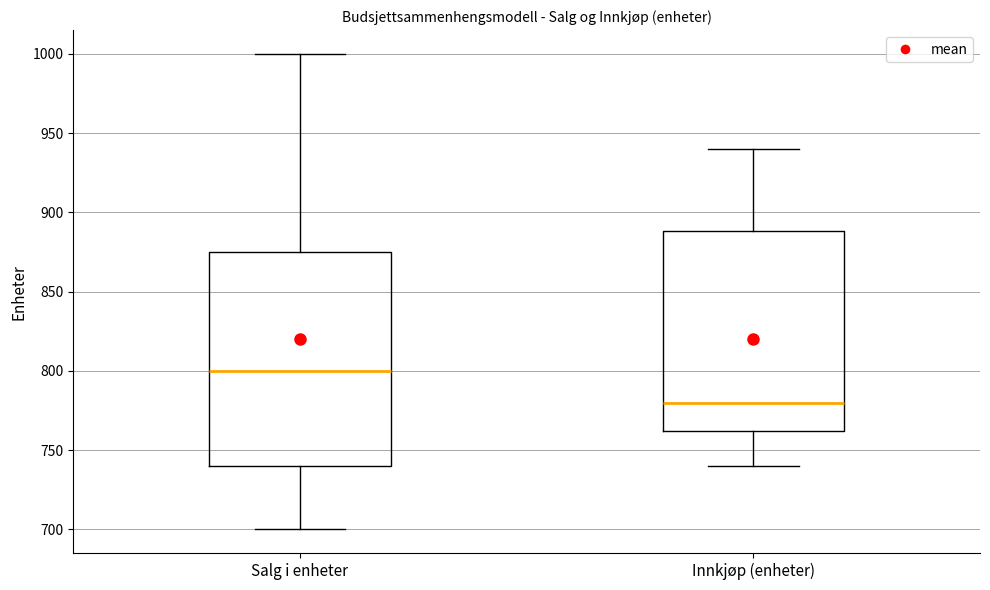

Comparing the boxes themselves (not the whiskers), which one is the tallest?

Salg i enheter